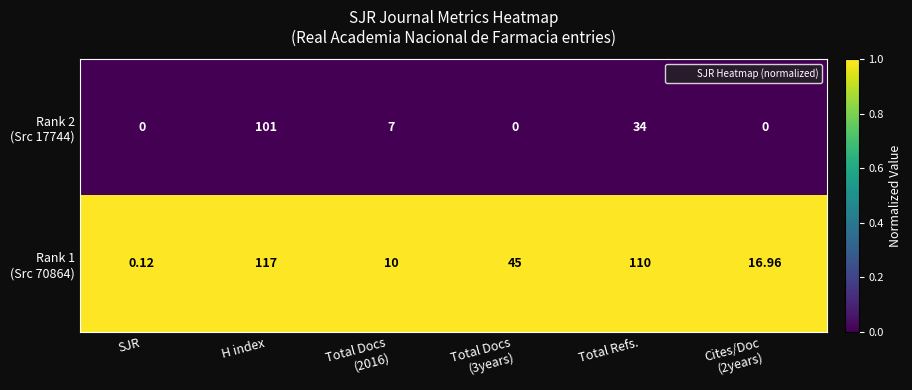

At which category is the sum across all series the highest?

H index